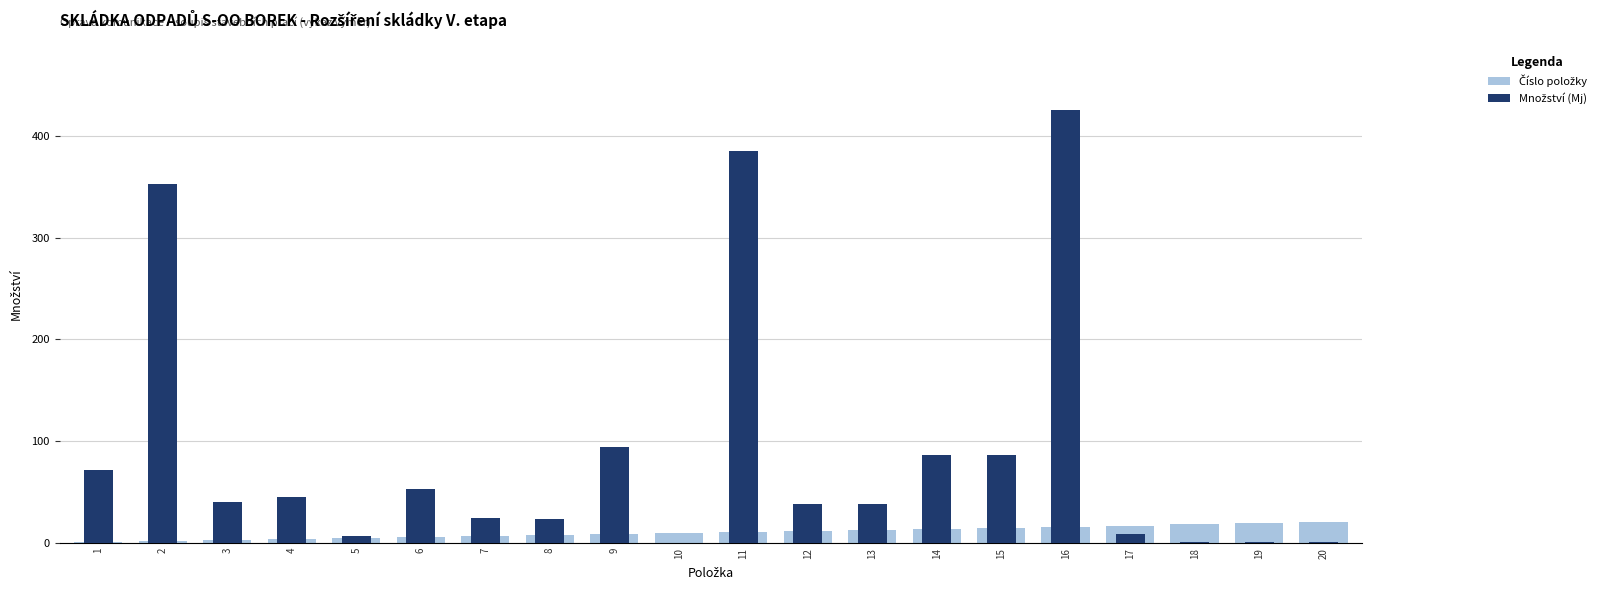

List the labels in order of Množství (Mj) value, largest first.

16, 11, 2, 9, 14, 15, 1, 6, 4, 3, 12, 13, 7, 8, 17, 5, 18, 19, 20, 10